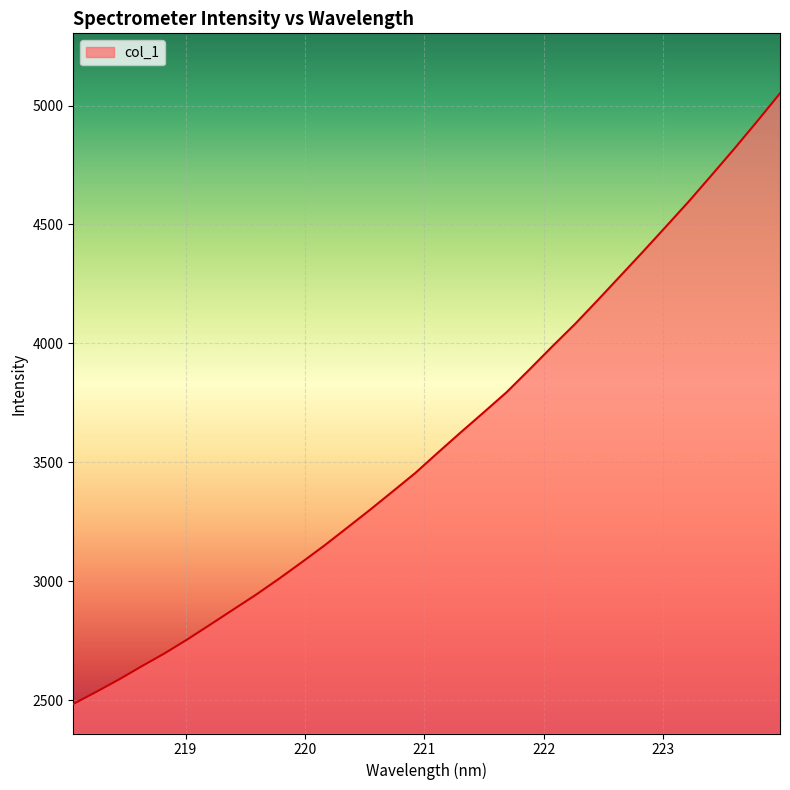

Reading right to left, what are all the values shown in this chart?

5051.3	4934.0	4819.2	4707.7	4597.4	4492.0	4387.3	4284.5	4182.0	4081.3	3986.9	3890.0	3794.8	3710.3	3626.9	3541.8	3455.4	3377.2	3299.5	3224.2	3149.4	3078.4	3009.0	2942.5	2879.9	2817.1	2755.0	2696.2	2642.1	2586.3	2534.0	2483.4